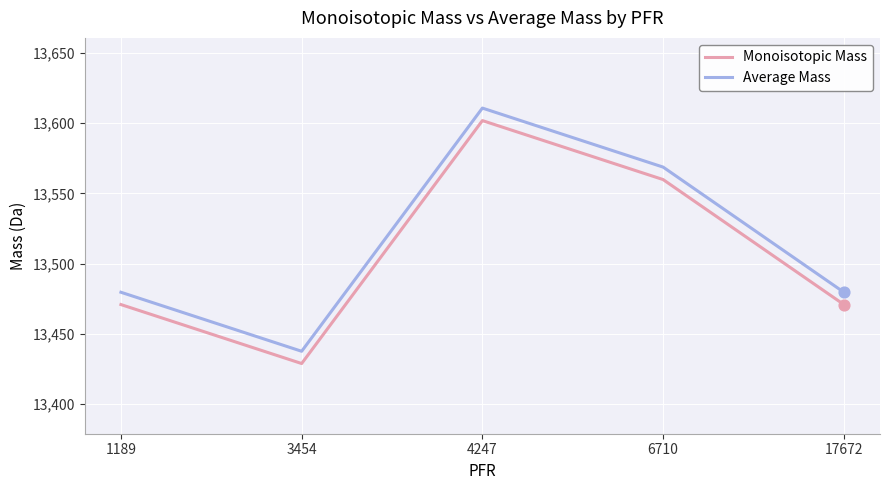

Which series has the largest total across all categories?

Average Mass